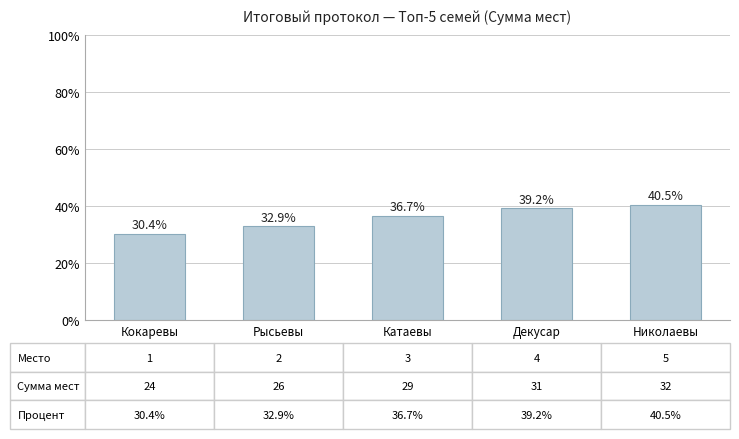

What is the difference between the values at Кокаревы and Катаевы?

6.3